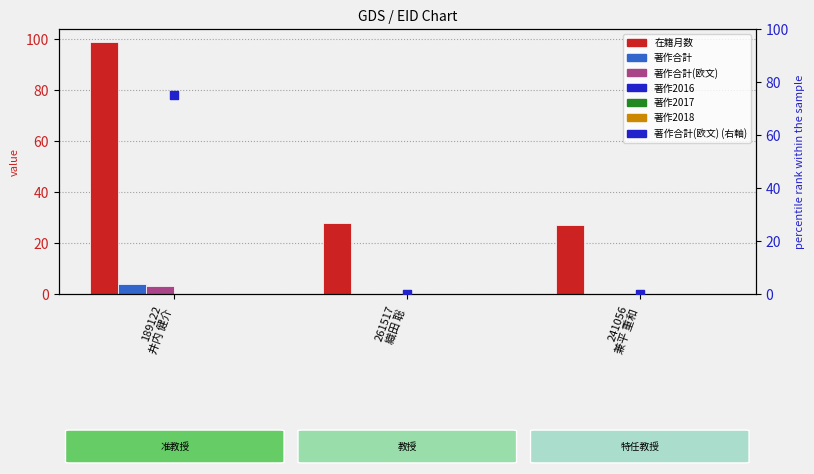

Which series reaches the minimum Y coordinate?

著作合計